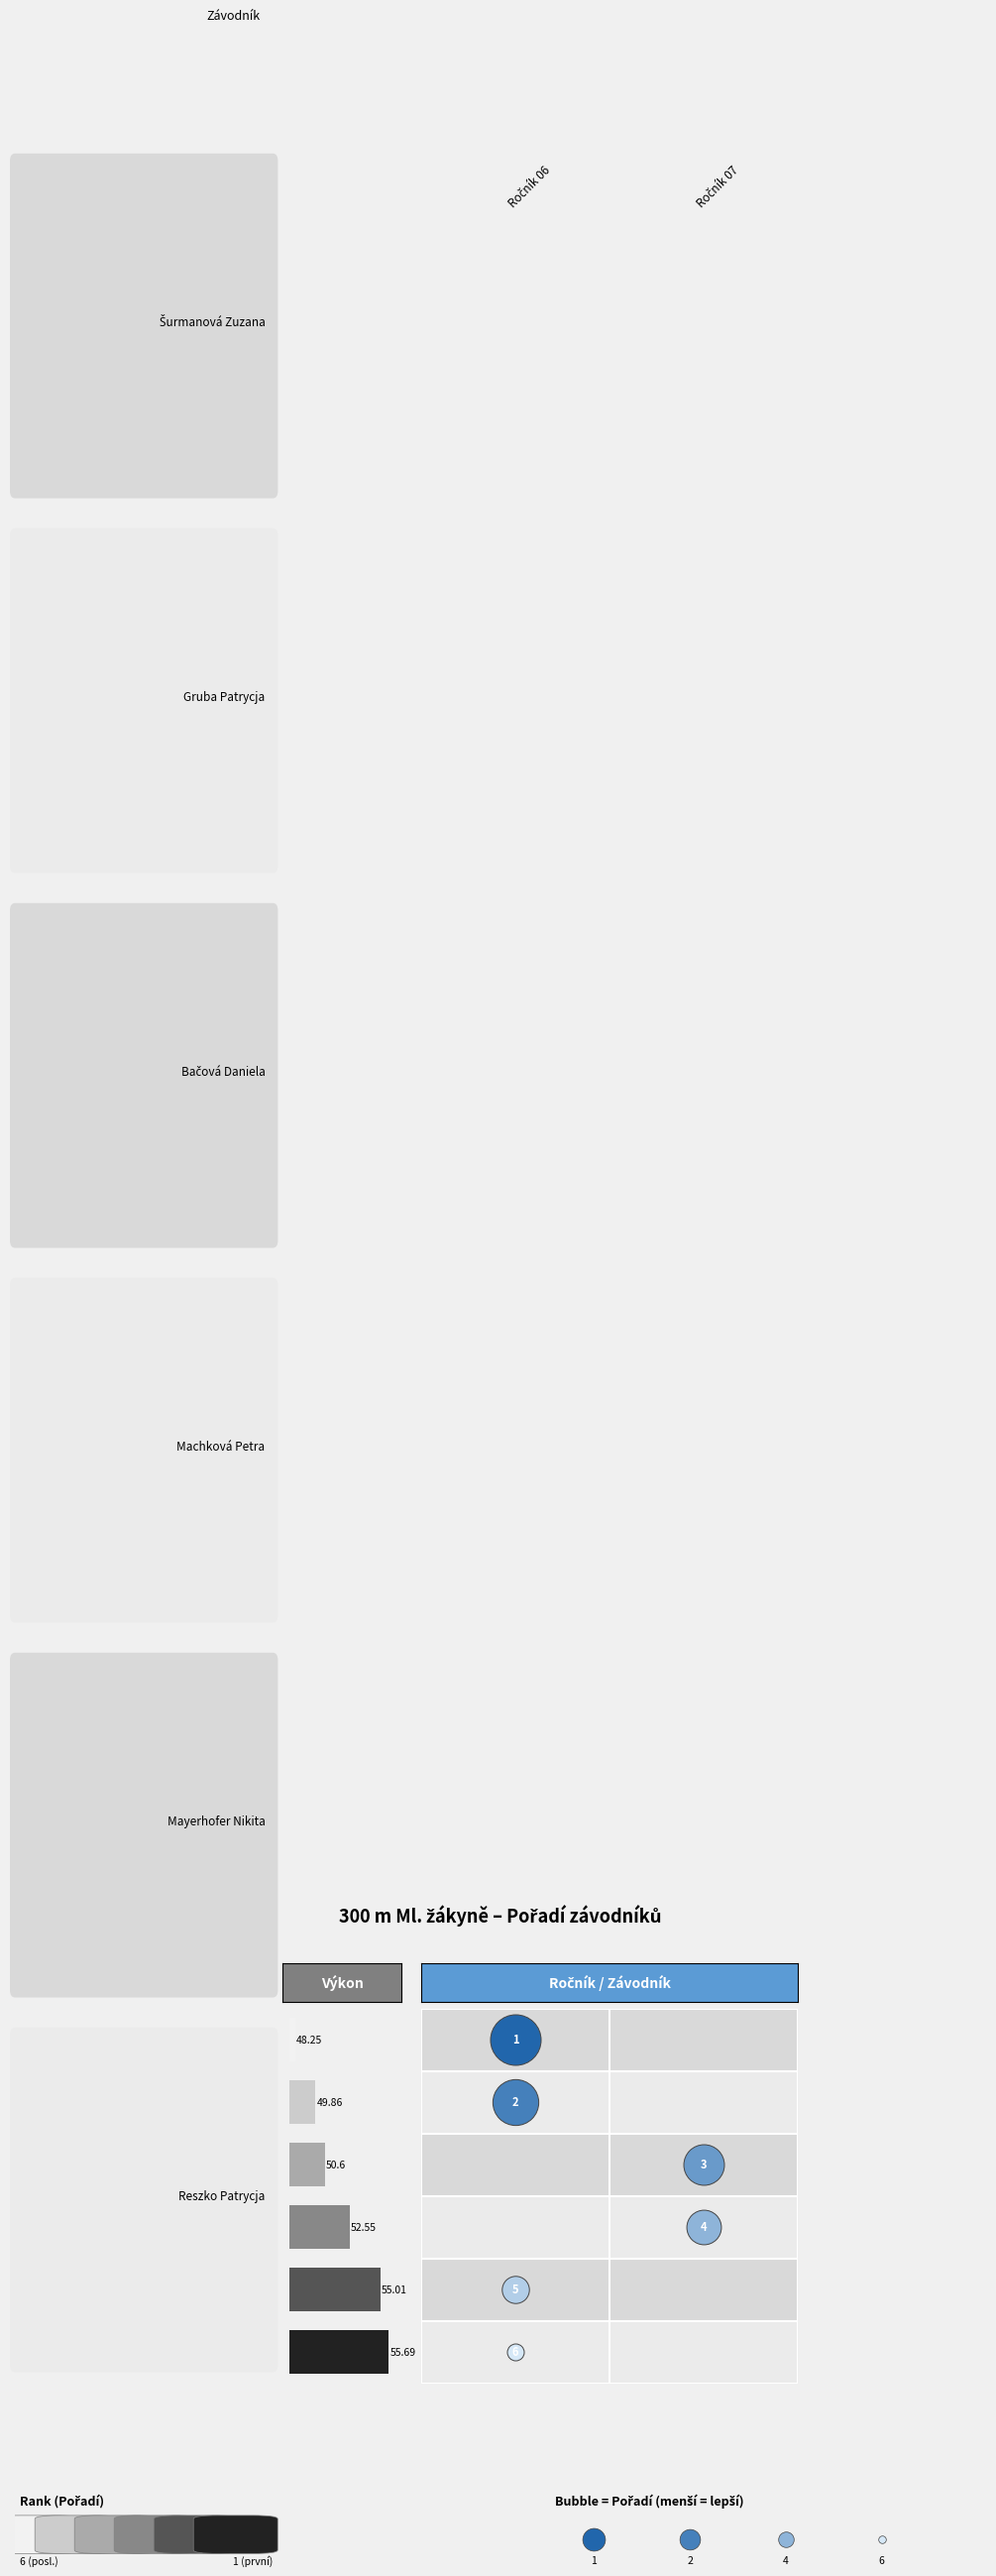

What is the change in value from 1 to 3?

+2